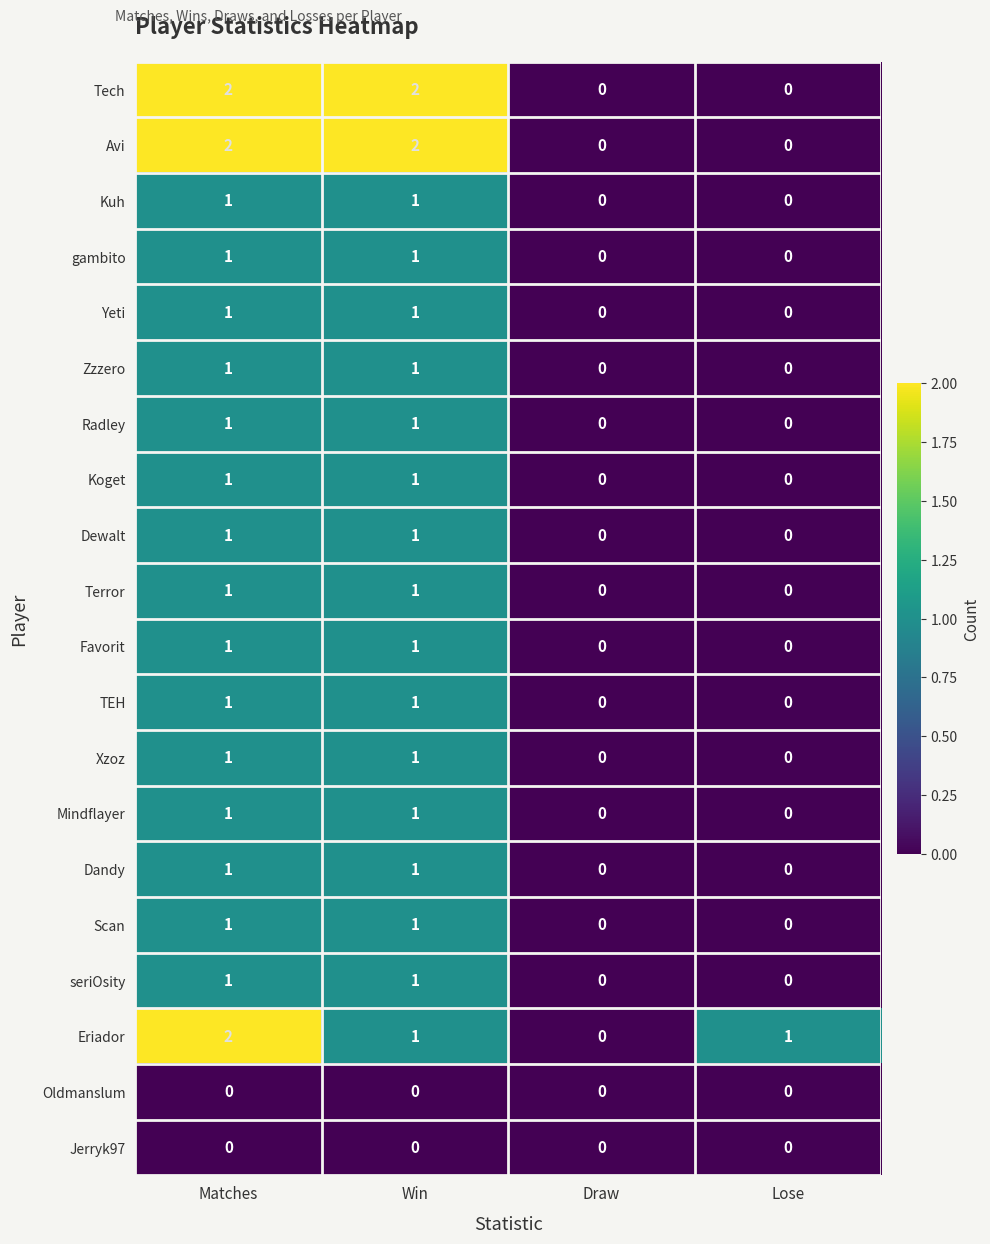

The Scan series shows -1 at Draw. True or false?

False